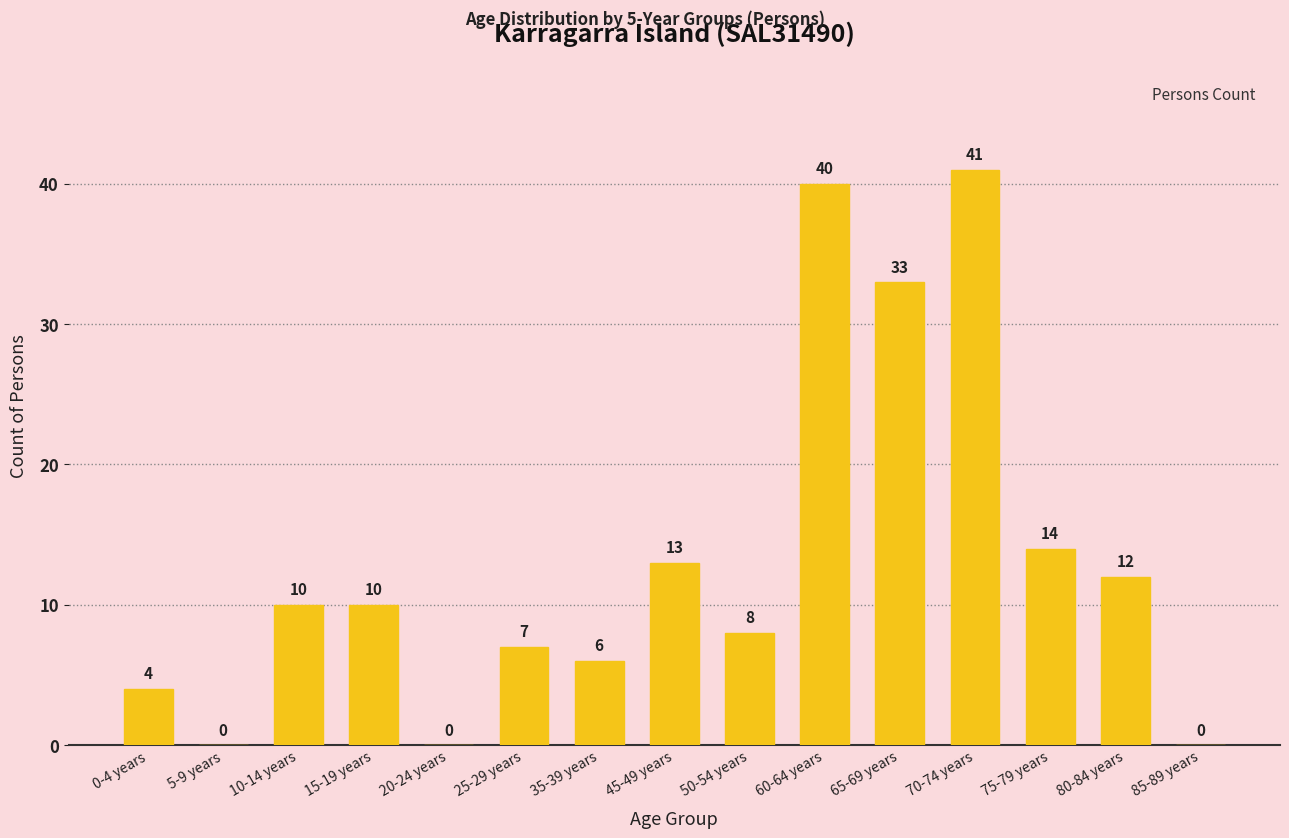

Where is the data nearest to the value 20?

75-79 years